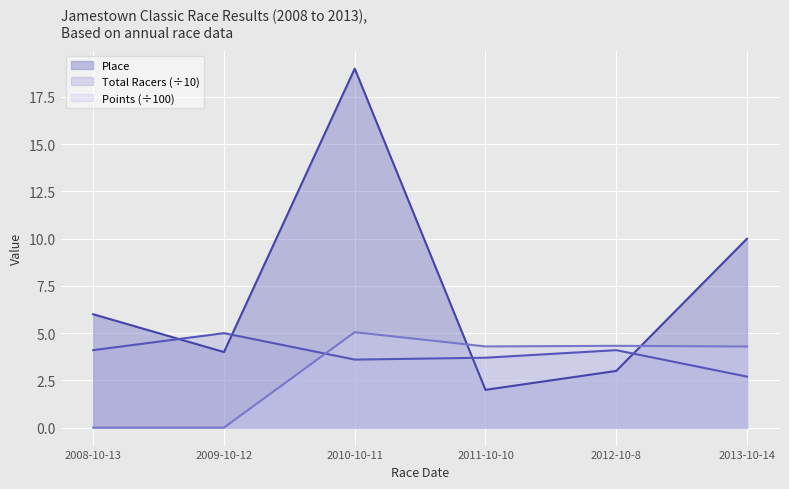

Read the Place value at 2012-10-8.

3.0